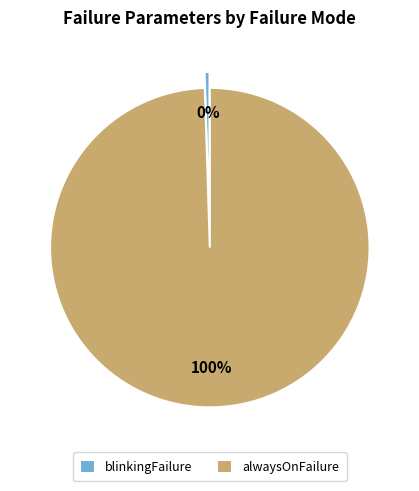

How many slices are in this pie chart?

2